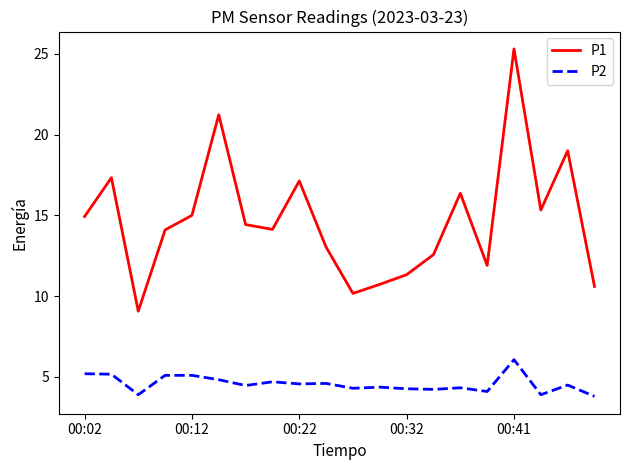

What is the average value of the P2 series?

4.6